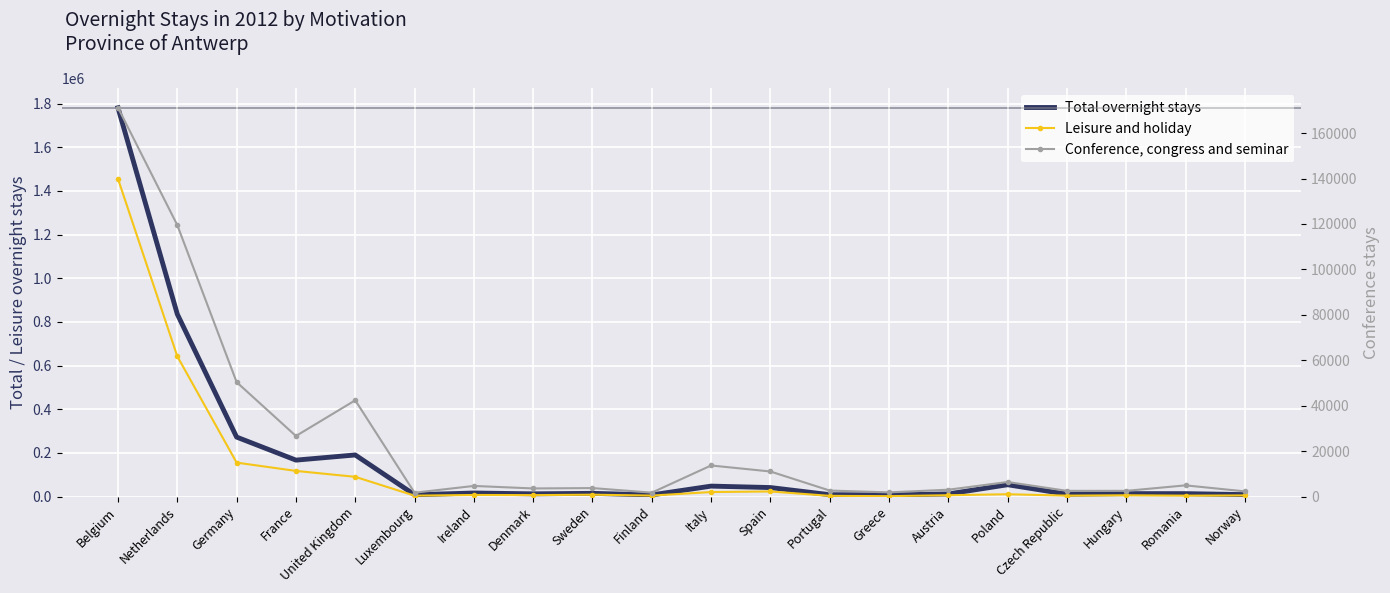

At which category is the sum across all series the highest?

Belgium